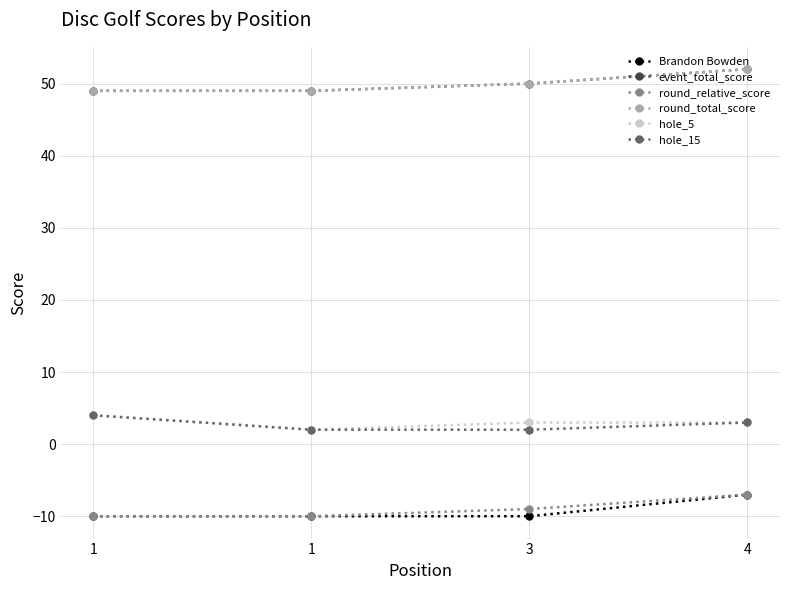

The round_total_score series shows 24 at 4. True or false?

False